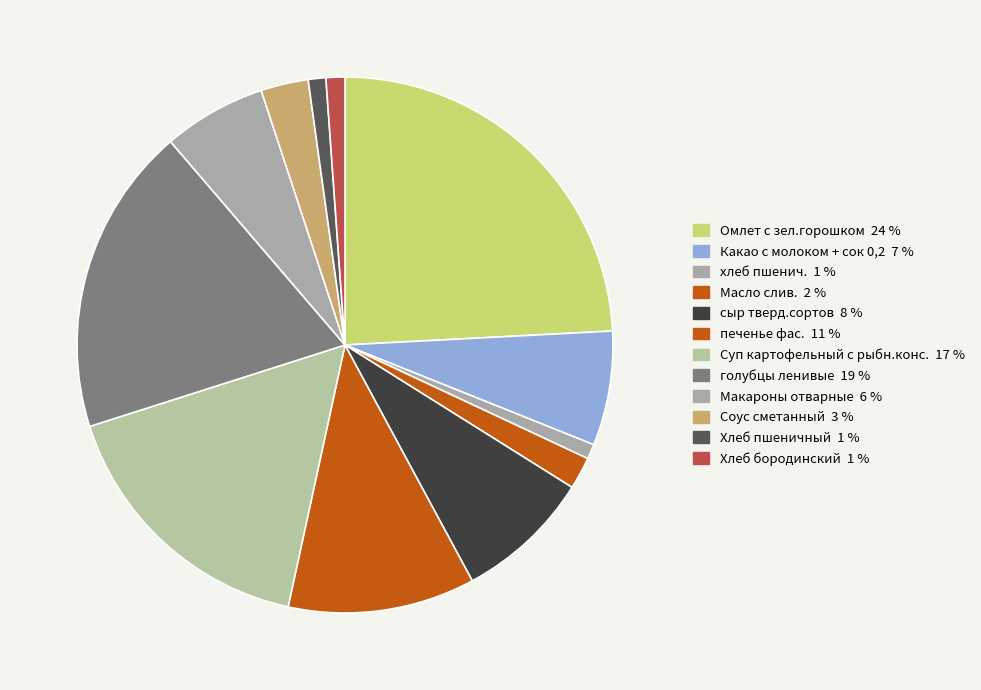

Count the number of slices in the pie.

12